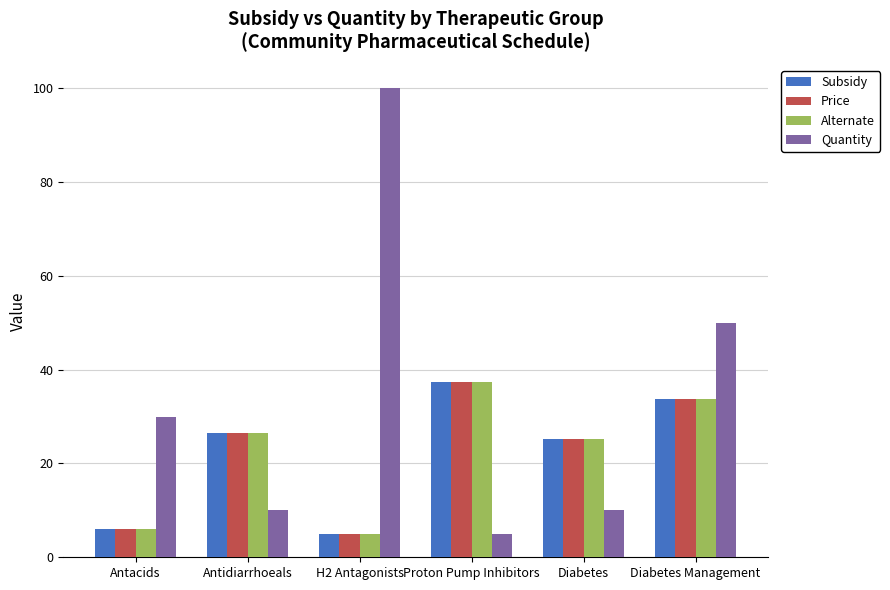

Is it true that Alternate equals 36.4 at Diabetes?

False